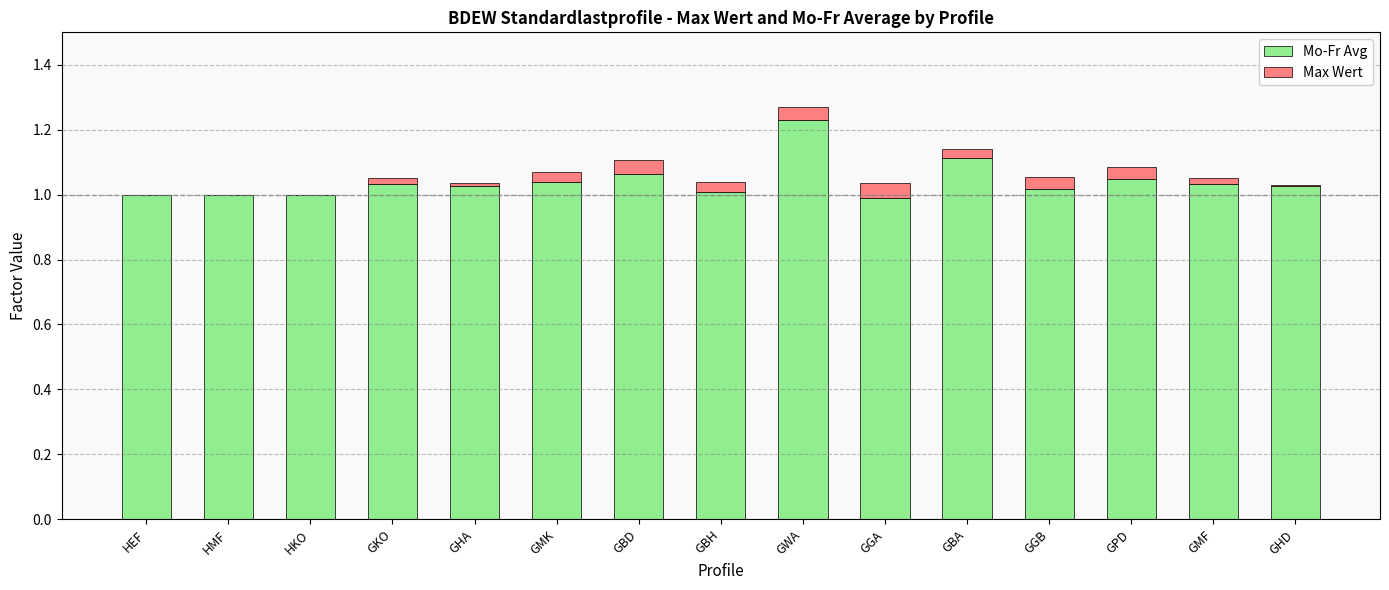

True or false: Mo-Fr Avg has a value of 1.0 at GPD.

True